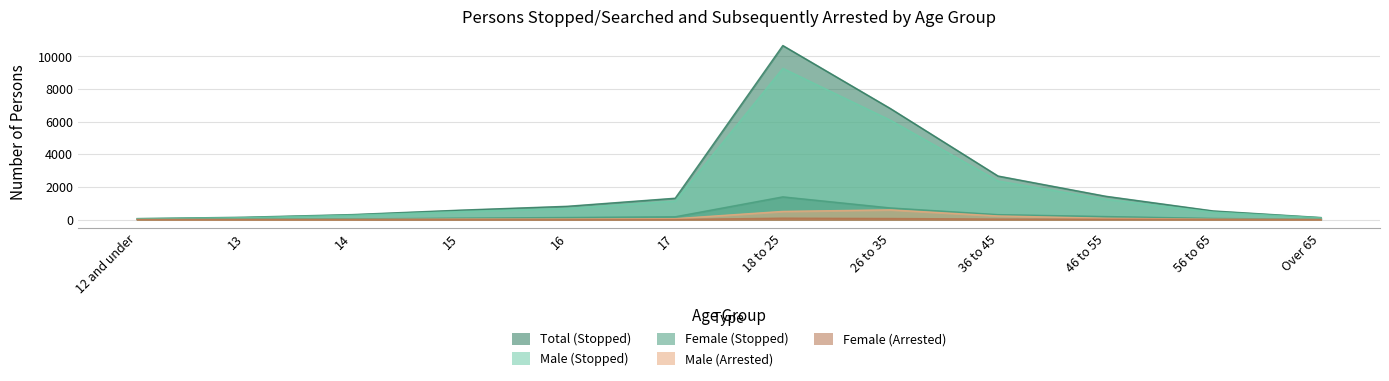

True or false: Total (Stopped) has a value of 276 at 16.

False